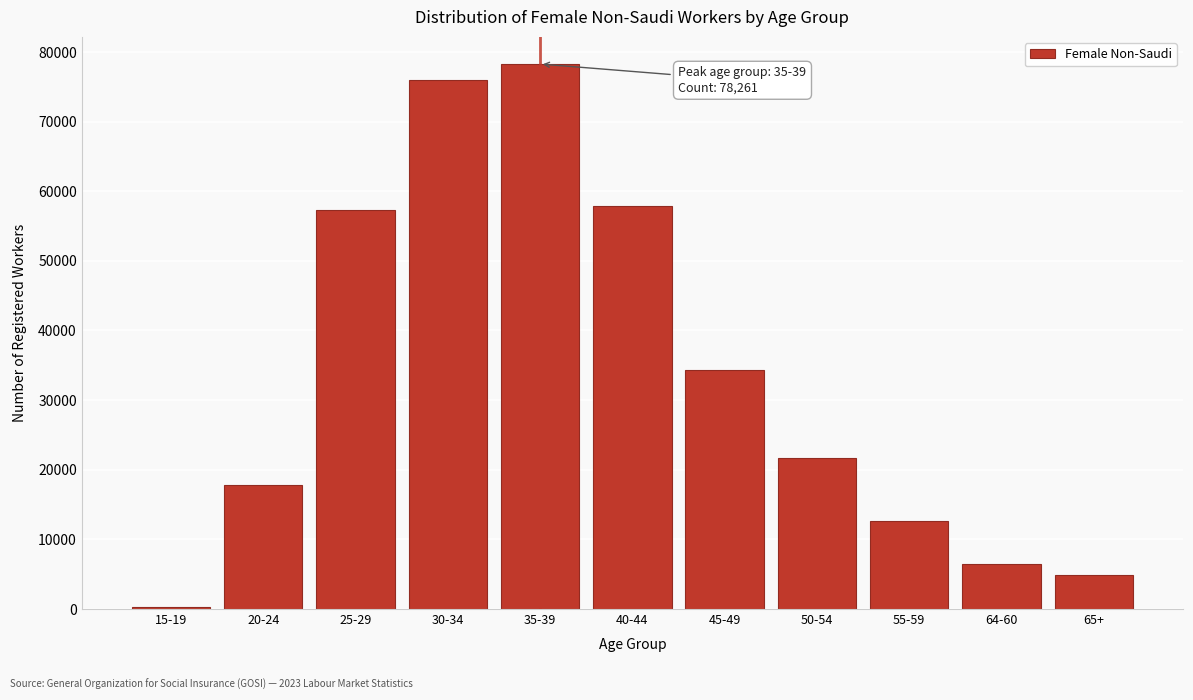

Reading left to right, list all the values displayed in this chart.

309	17733	57251	75991	78261	57820	34294	21733	12620	6518	4894